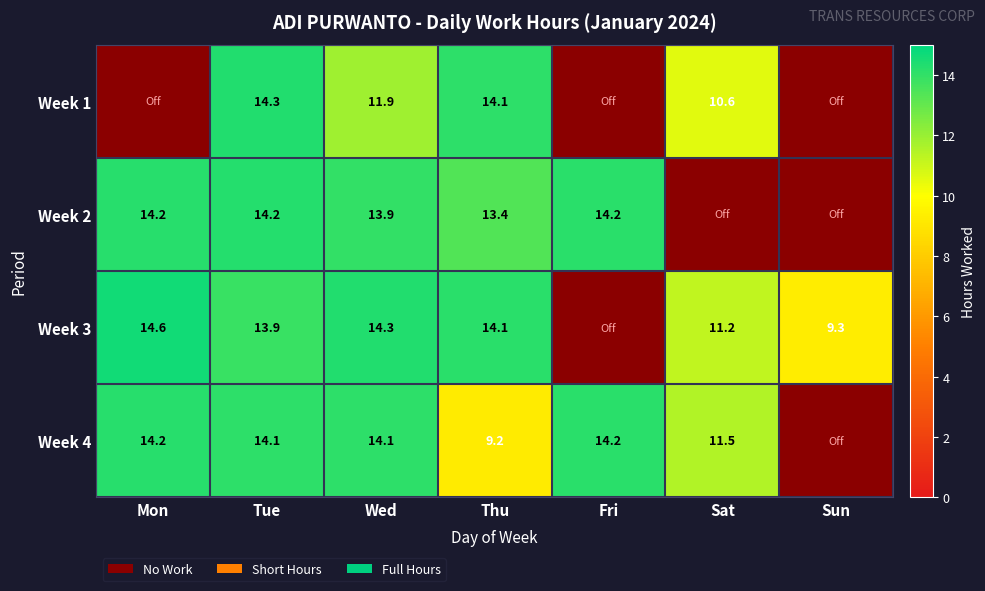

What is the spread (max minus min) of values at Mon?

14.6